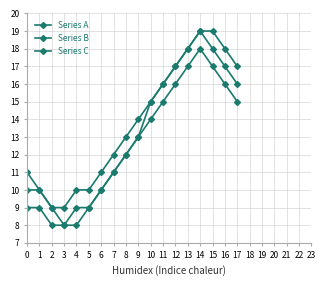

How many values in the Series A series are below 13?

9